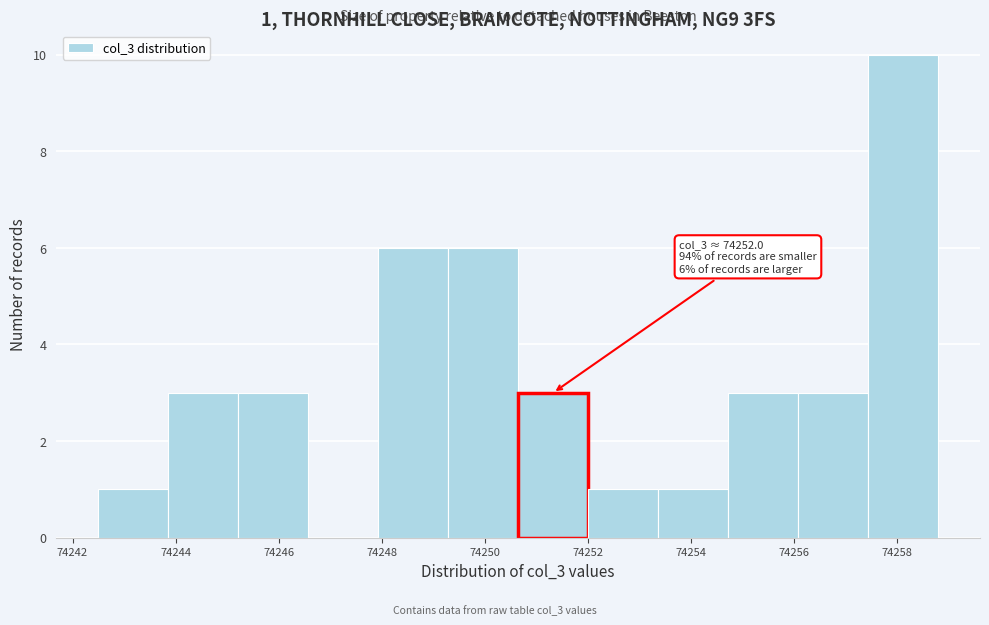

Which range on the x-axis has the tallest bar?

74257.4 to 74258.8